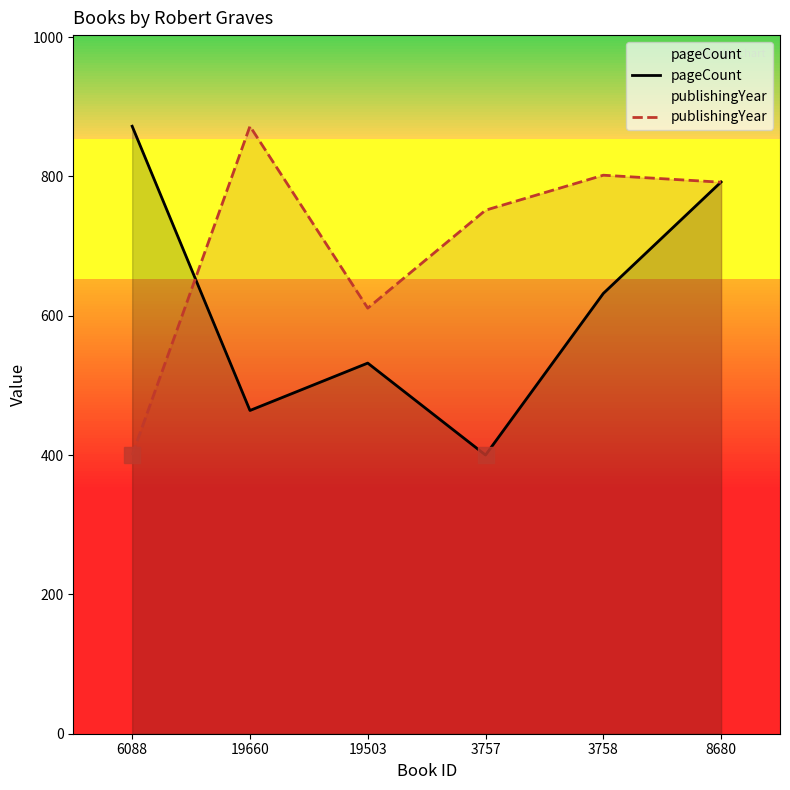

Rank the series by their maximum value, from highest to lowest.

pageCount, publishingYear